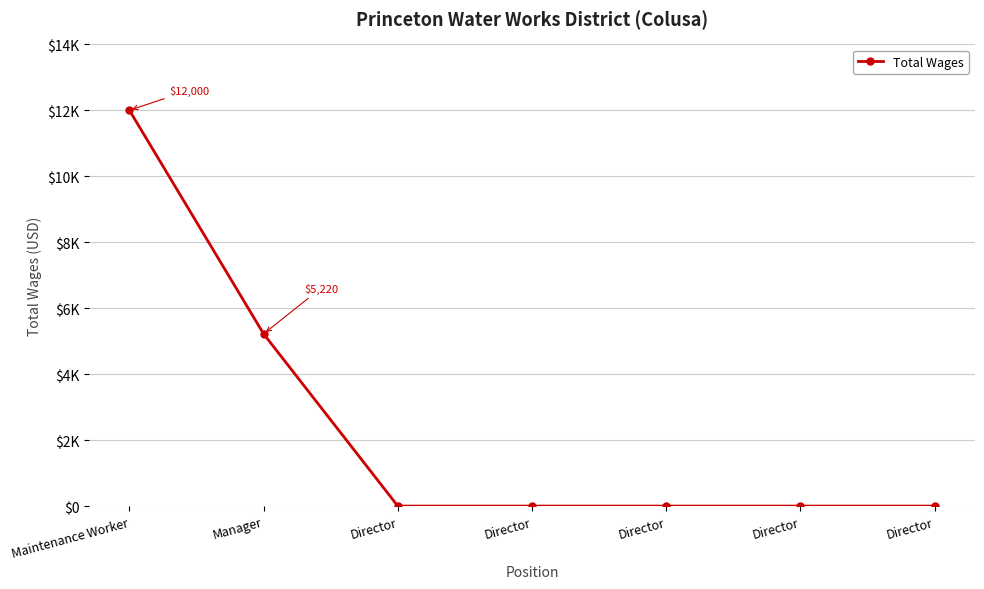

Rank the categories by value from lowest to highest.

Director, Director, Director, Director, Director, Manager, Maintenance Worker